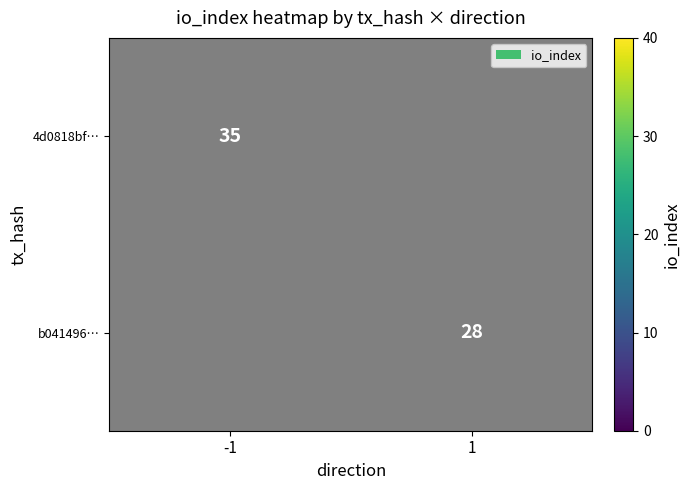

Is it true that 4d0818bf… equals 35 at -1?

True